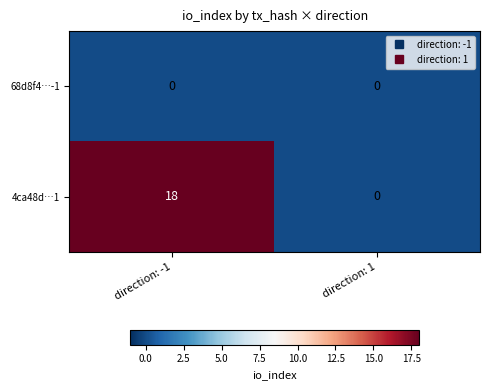

The 4ca48d…1 series shows 0 at direction: 1. True or false?

True